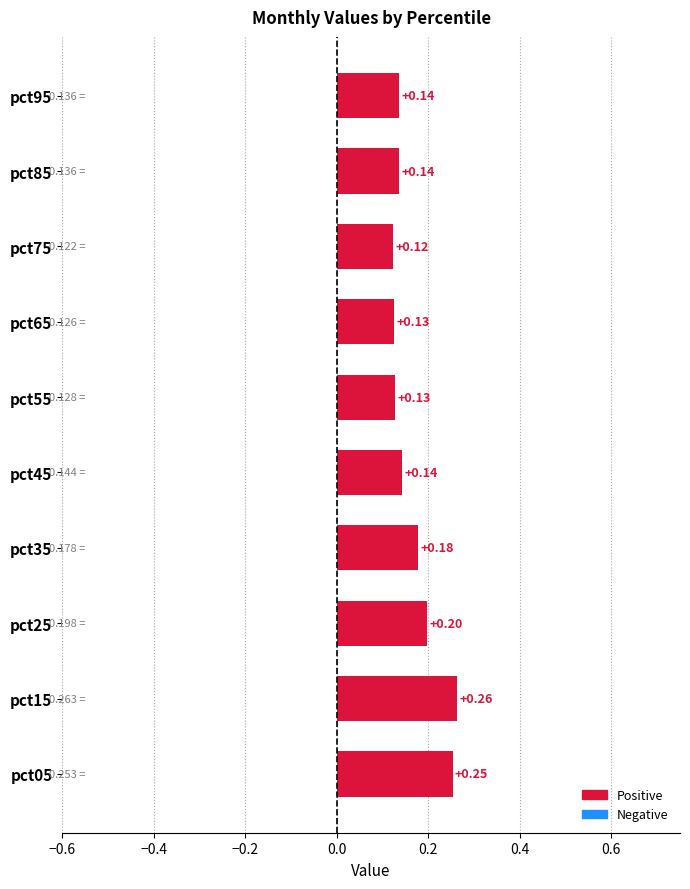

Between pct15 and pct75, which is larger?

pct15